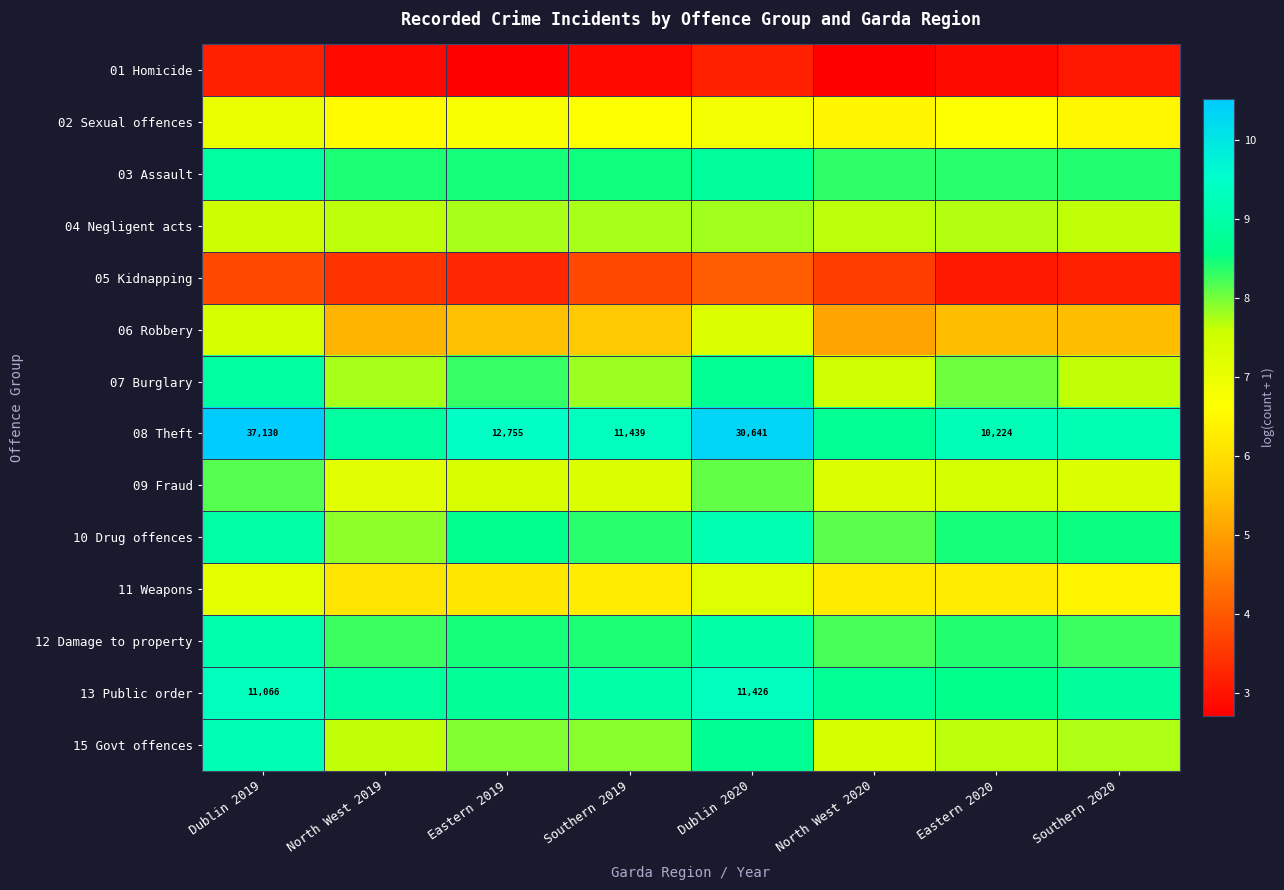

Rank the series at Dublin 2019 from lowest to highest value.

01 Homicide, 05 Kidnapping, 02 Sexual offences, 11 Weapons, 06 Robbery, 04 Negligent acts, 09 Fraud, 03 Assault, 07 Burglary, 10 Drug offences, 12 Damage to property, 15 Govt offences, 13 Public order, 08 Theft